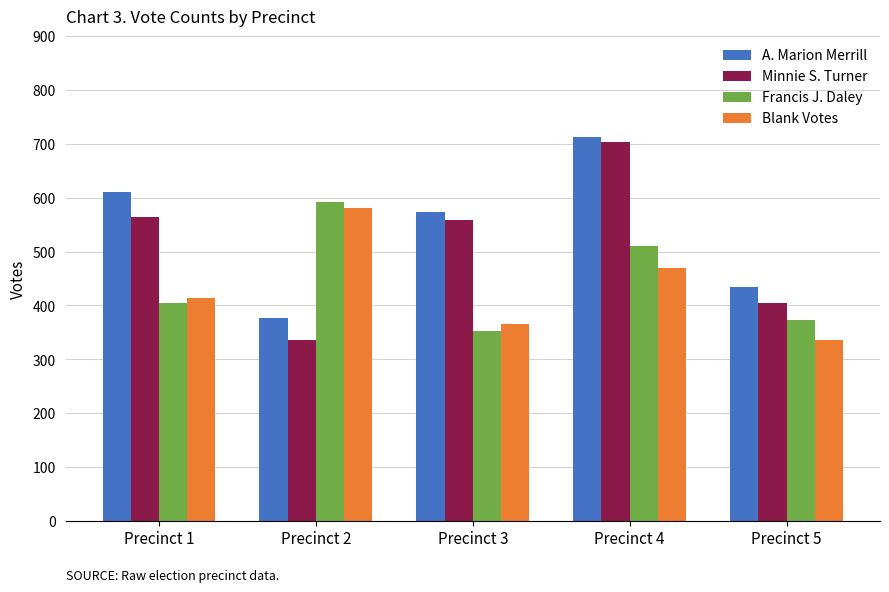

Reading right to left, list all the values displayed in this chart.

A. Marion Merrill: Precinct 5=434	Precinct 4=712	Precinct 3=574	Precinct 2=377	Precinct 1=611
Minnie S. Turner: Precinct 5=405	Precinct 4=703	Precinct 3=558	Precinct 2=335	Precinct 1=565
Francis J. Daley: Precinct 5=373	Precinct 4=511	Precinct 3=353	Precinct 2=592	Precinct 1=405
Blank Votes: Precinct 5=336	Precinct 4=470	Precinct 3=365	Precinct 2=580	Precinct 1=413